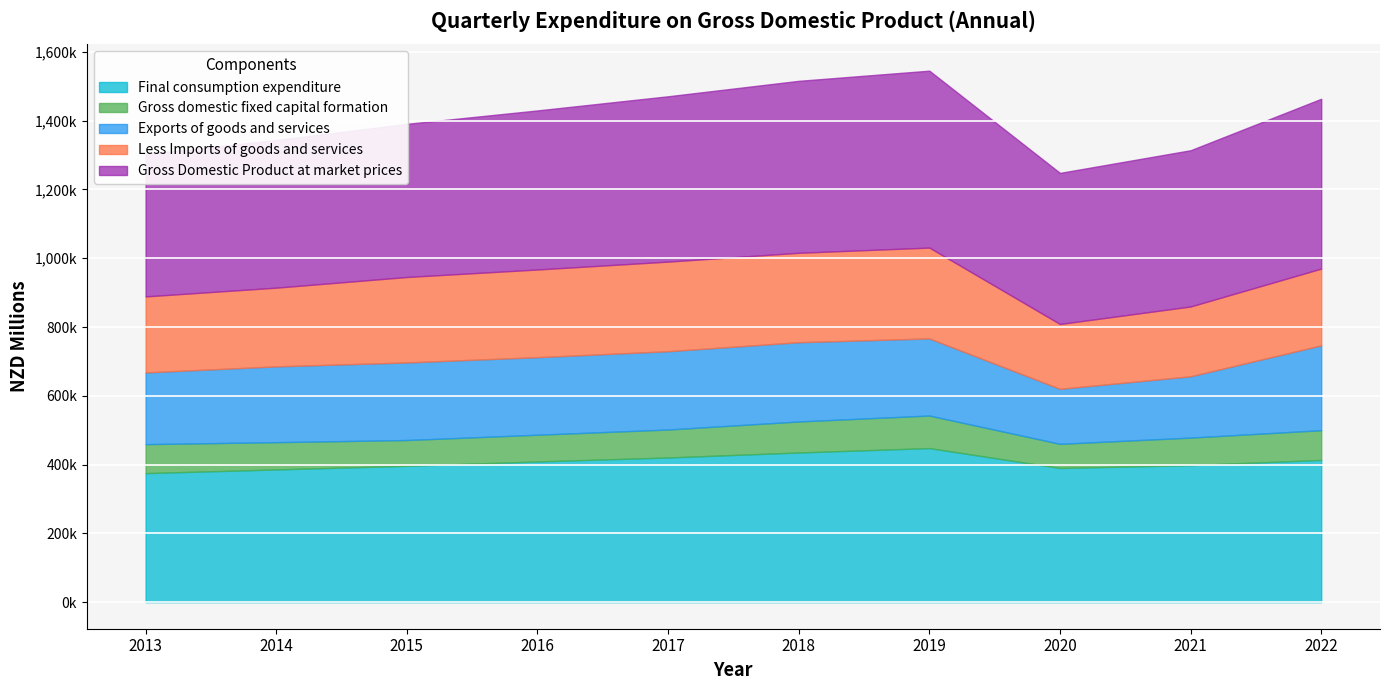

What is the value of the Gross domestic fixed capital formation point at the 9th from the left?

80080